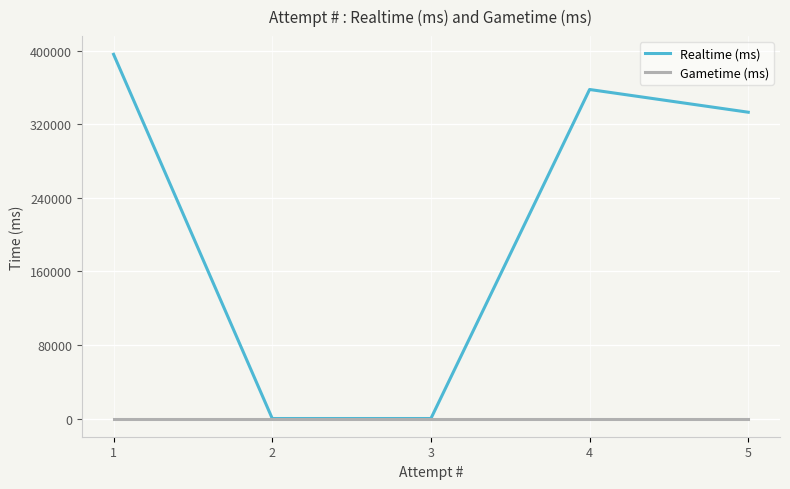

Where does the Realtime (ms) series first go above 333278?

4